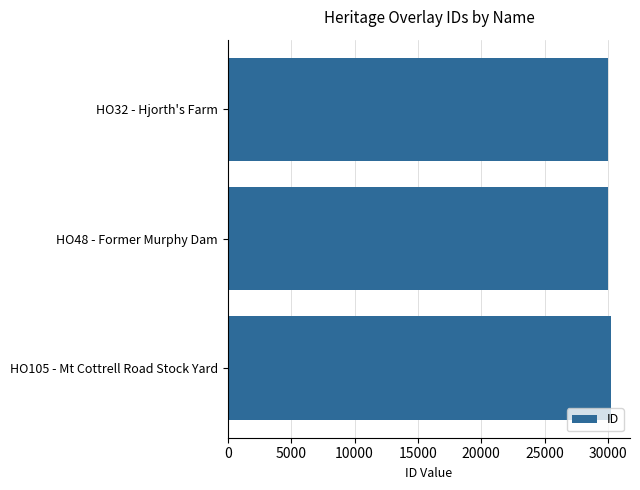

Is it true that the value at HO32 - Hjorth's Farm is 43302?

False